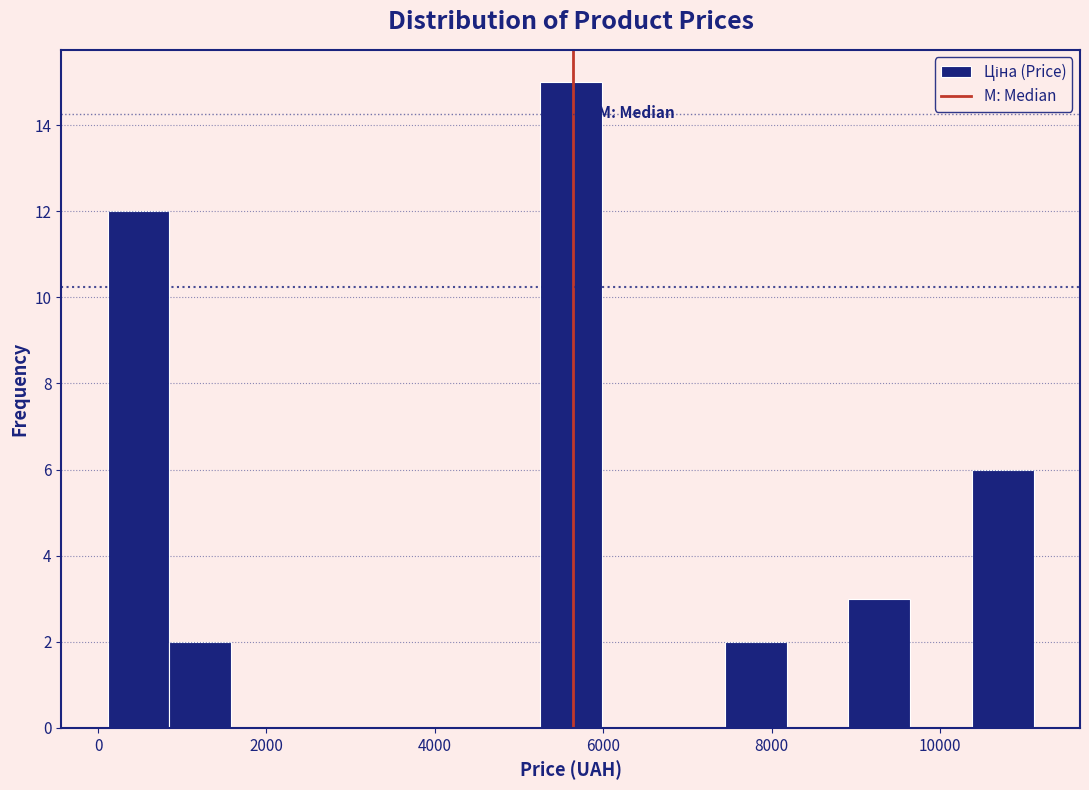

Read against the x-axis, roughly where is the centre of the tallest bar?

5600